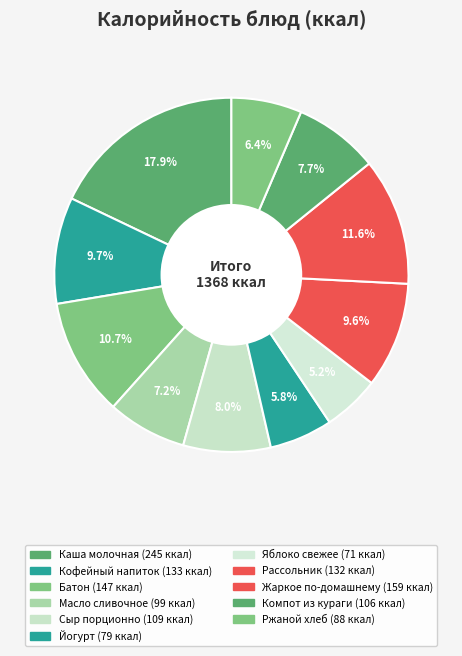

Count the number of slices in the pie.

11